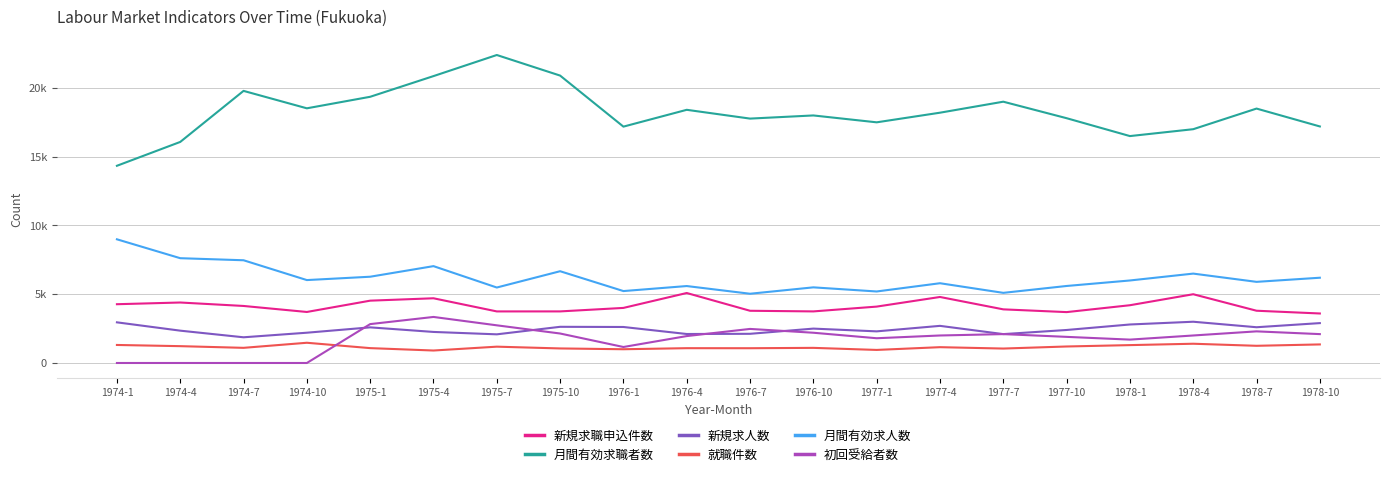

Reading right to left, transcribe all the data shown in this chart.

新規求職申込件数: 1978-10=3600	1978-7=3800	1978-4=5000	1978-1=4200	1977-10=3700	1977-7=3900	1977-4=4800	1977-1=4100	1976-10=3751	1976-7=3797	1976-4=5089	1976-1=4005	1975-10=3751	1975-7=3750	1975-4=4706	1975-1=4532	1974-10=3710	1974-7=4147	1974-4=4398	1974-1=4274
月間有効求職者数: 1978-10=17200	1978-7=18500	1978-4=17000	1978-1=16500	1977-10=17800	1977-7=19000	1977-4=18200	1977-1=17500	1976-10=18000	1976-7=17771	1976-4=18410	1976-1=17187	1975-10=20899	1975-7=22395	1975-4=20861	1975-1=19357	1974-10=18519	1974-7=19786	1974-4=16074	1974-1=14340
新規求人数: 1978-10=2900	1978-7=2600	1978-4=3000	1978-1=2800	1977-10=2400	1977-7=2100	1977-4=2700	1977-1=2300	1976-10=2500	1976-7=2122	1976-4=2108	1976-1=2618	1975-10=2631	1975-7=2084	1975-4=2258	1975-1=2591	1974-10=2202	1974-7=1869	1974-4=2351	1974-1=2956
就職件数: 1978-10=1350	1978-7=1250	1978-4=1400	1978-1=1300	1977-10=1200	1977-7=1050	1977-4=1150	1977-1=950	1976-10=1100	1976-7=1074	1976-4=1077	1976-1=1000	1975-10=1058	1975-7=1187	1975-4=907	1975-1=1081	1974-10=1471	1974-7=1102	1974-4=1224	1974-1=1311
月間有効求人数: 1978-10=6200	1978-7=5900	1978-4=6500	1978-1=6000	1977-10=5600	1977-7=5100	1977-4=5800	1977-1=5200	1976-10=5500	1976-7=5035	1976-4=5595	1976-1=5230	1975-10=6673	1975-7=5488	1975-4=7043	1975-1=6273	1974-10=6029	1974-7=7470	1974-4=7620	1974-1=8994
初回受給者数: 1978-10=2100	1978-7=2300	1978-4=2000	1978-1=1700	1977-10=1900	1977-7=2100	1977-4=2000	1977-1=1800	1976-10=2200	1976-7=2477	1976-4=1957	1976-1=1163	1975-10=2144	1975-7=2739	1975-4=3348	1975-1=2828	1974-10=0	1974-7=0	1974-4=0	1974-1=0